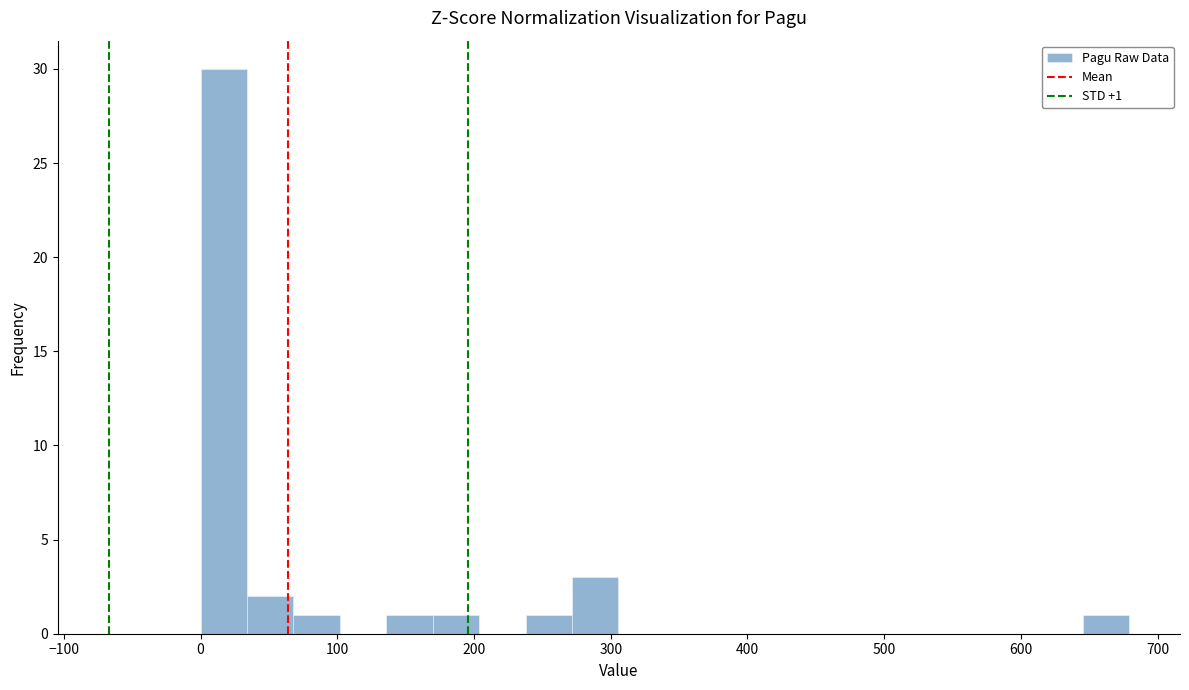

Around what value on the x-axis is the tallest bar? Give the approximate position of its centre, as read against the axis.

20